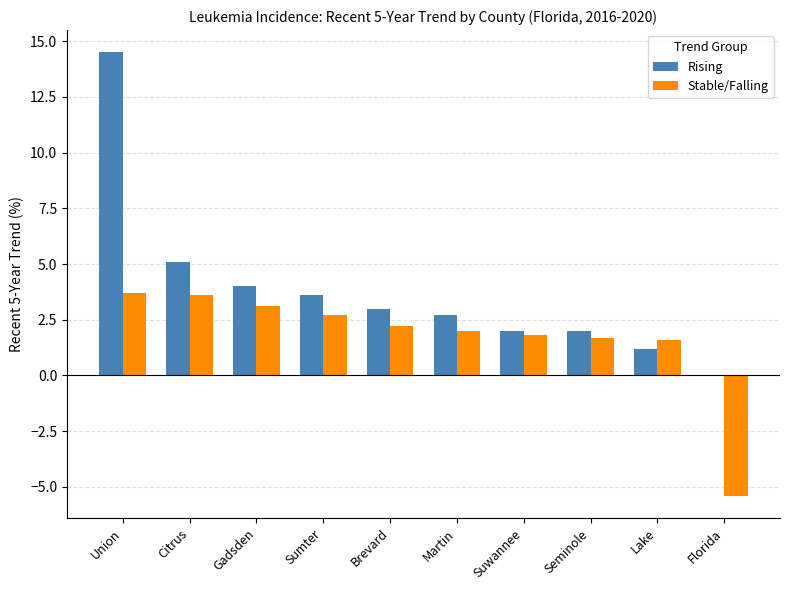

What is the sum of all Rising values?

38.1